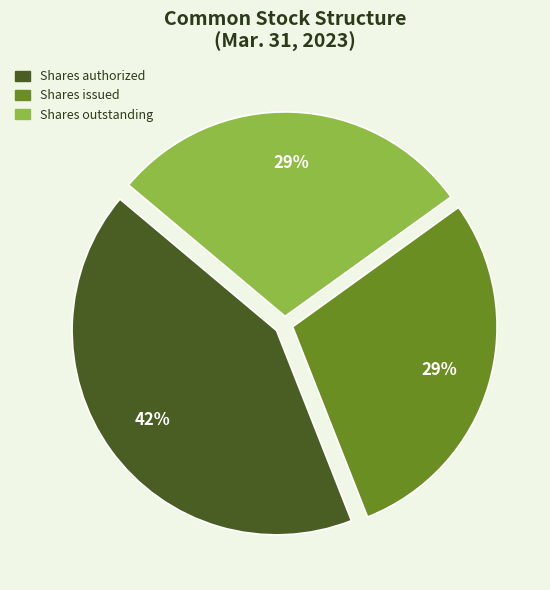

Is there any slice that represents more than half of the pie?

No